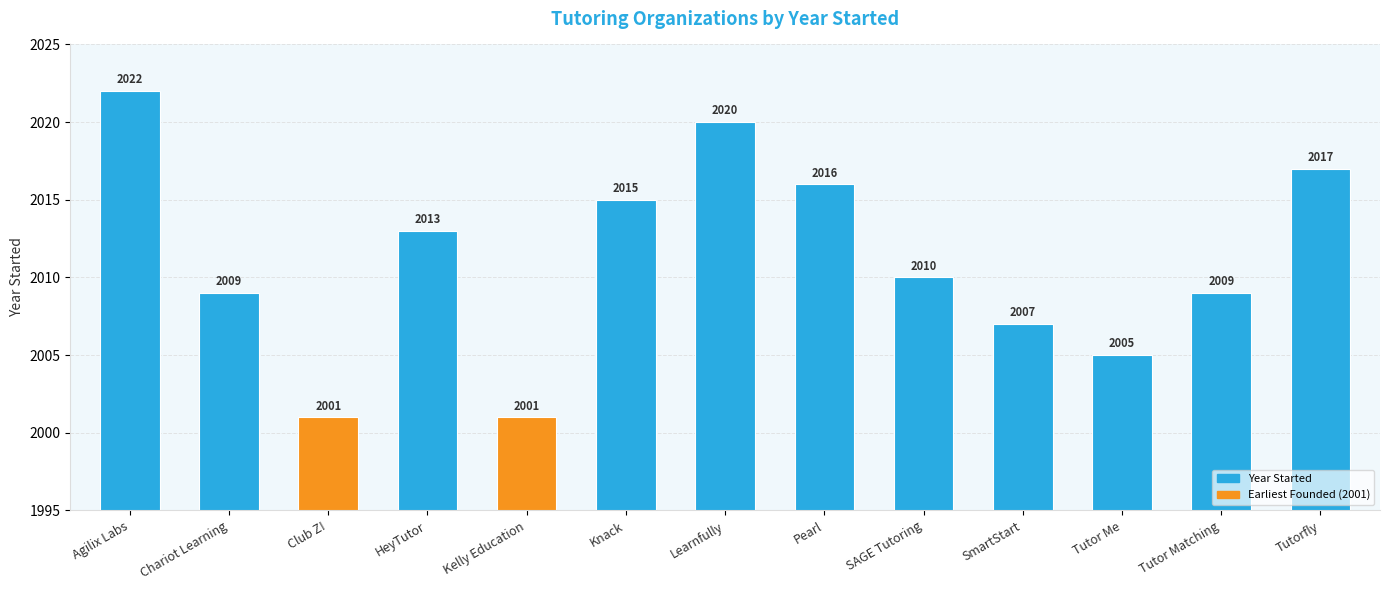

Reading left to right, what are all the values shown in this chart?

2022	2009	2001	2013	2001	2015	2020	2016	2010	2007	2005	2009	2017